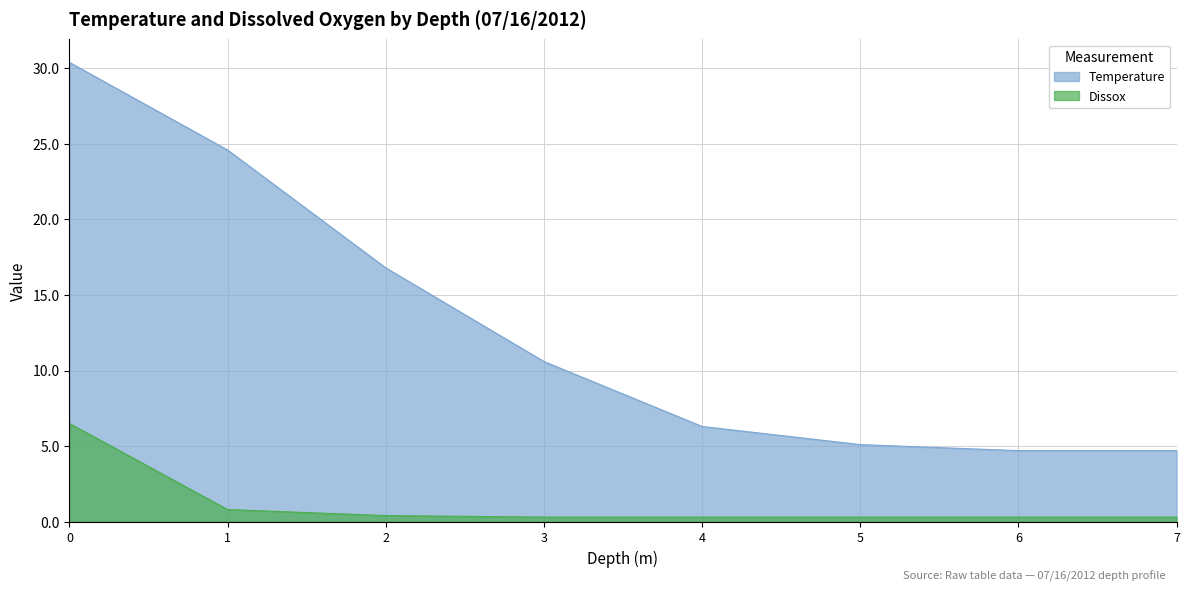

What is the approximate value of Temperature at 3?

10.6